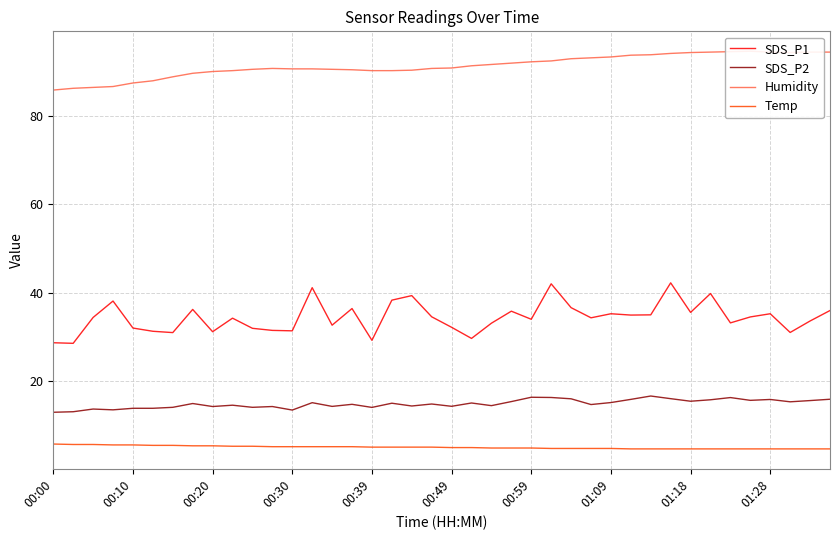

What is the lowest value of the SDS_P2 series?

12.9